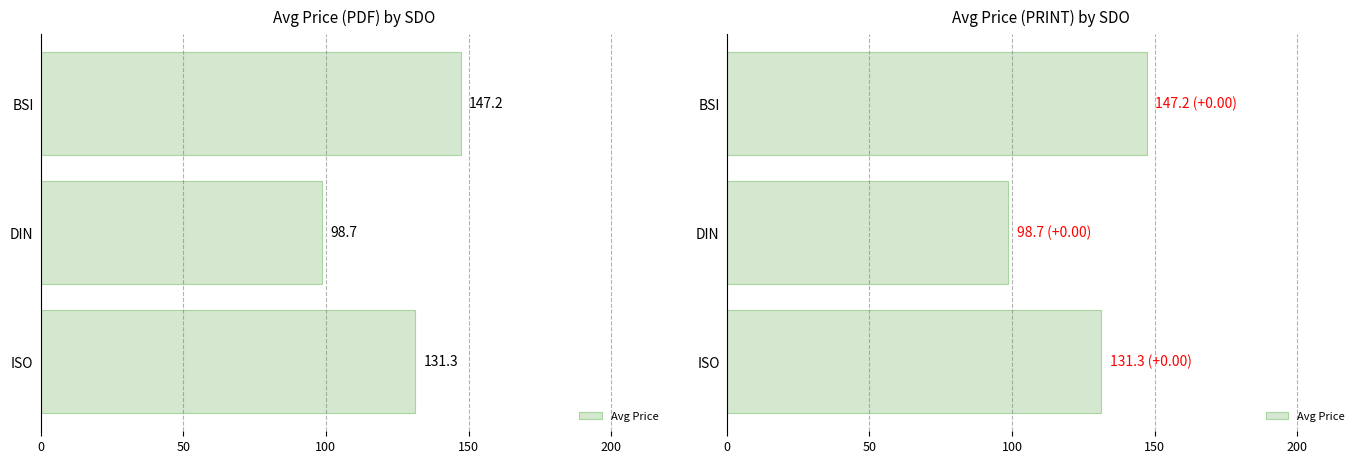

Reading left to right, extract all data points from this chart.

131.3	98.7	147.2